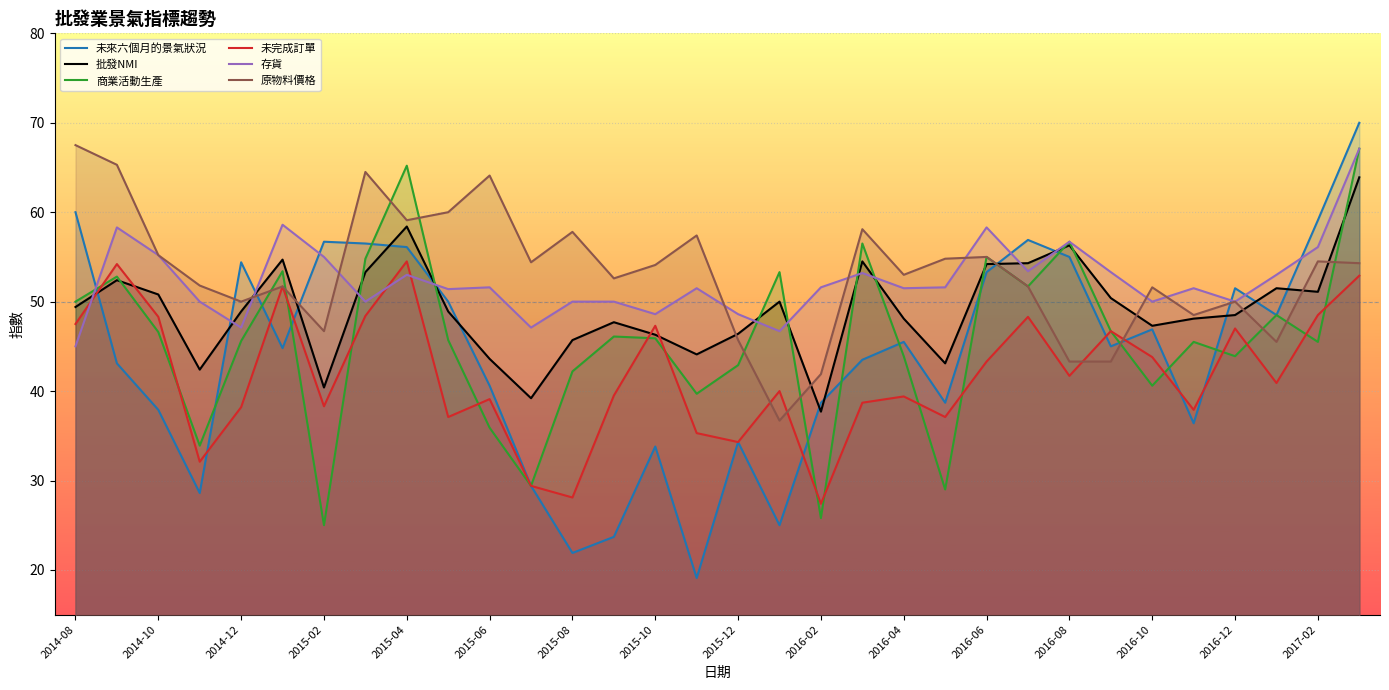

The 商業活動生產 series shows 17.1 at 2015-06. True or false?

False